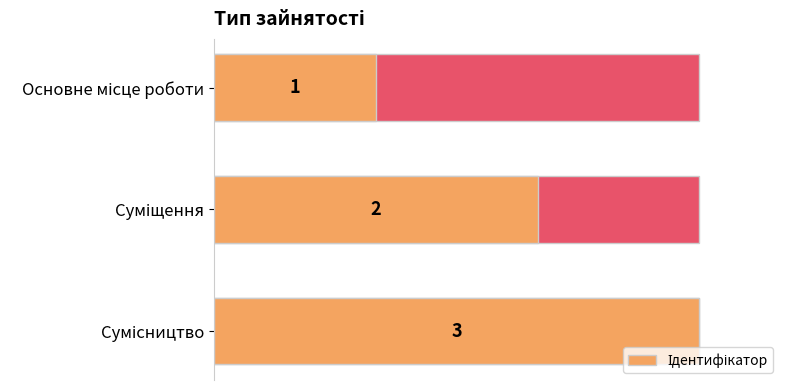

Read the value at Сумісництво.

3